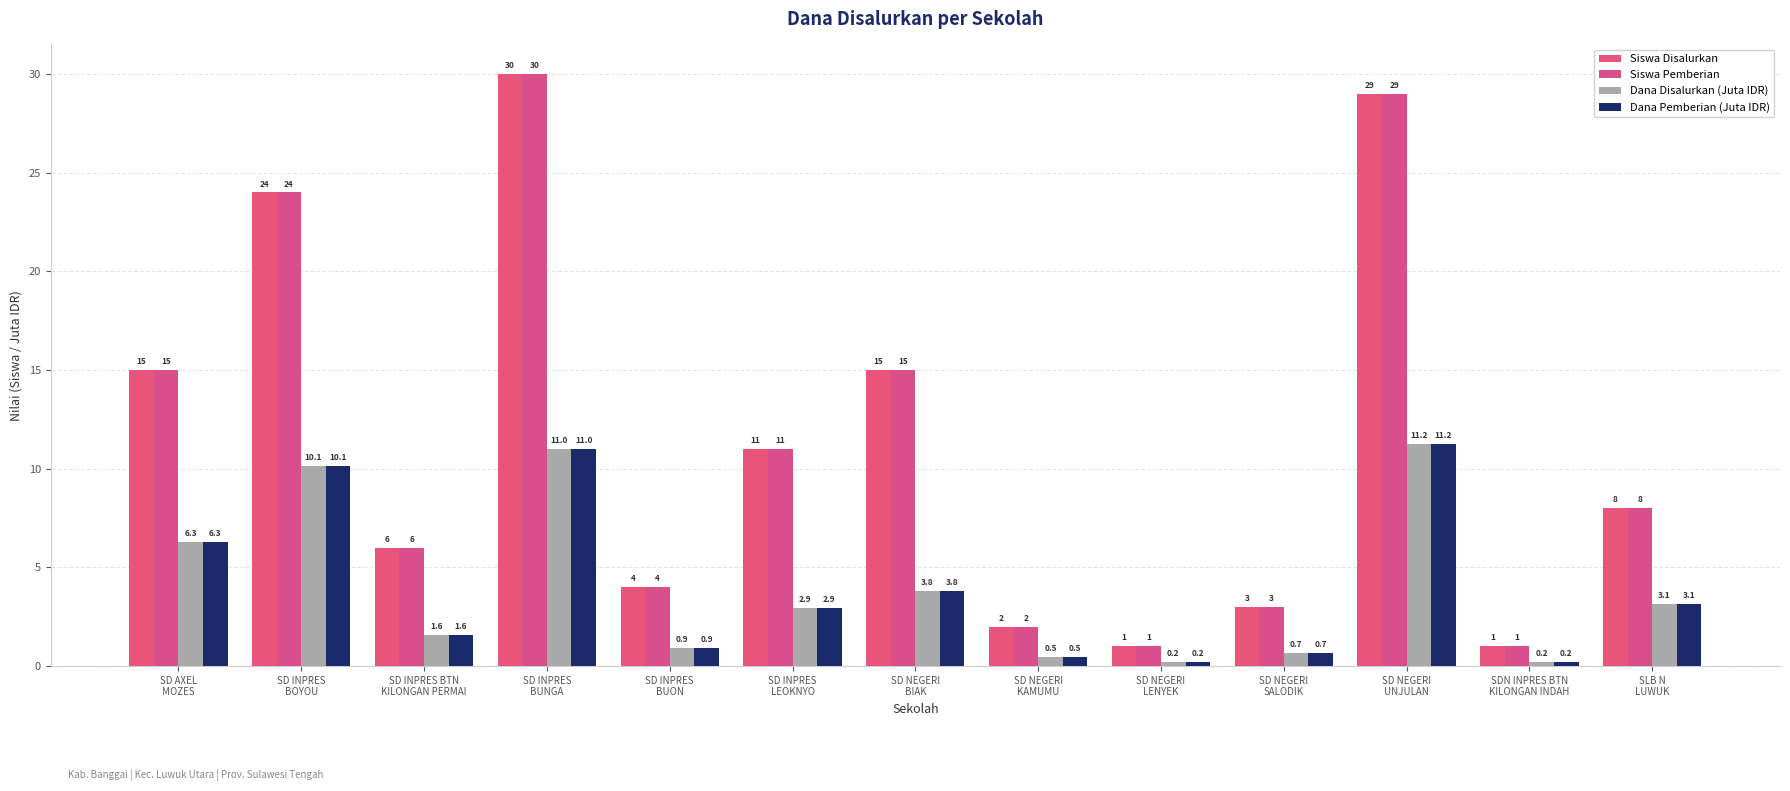

What is the spread (max minus min) of values at SLB N
LUWUK?

4.8